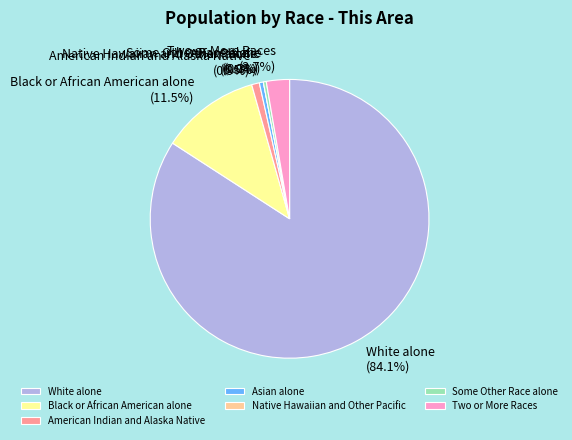

What is the majority slice?

White alone